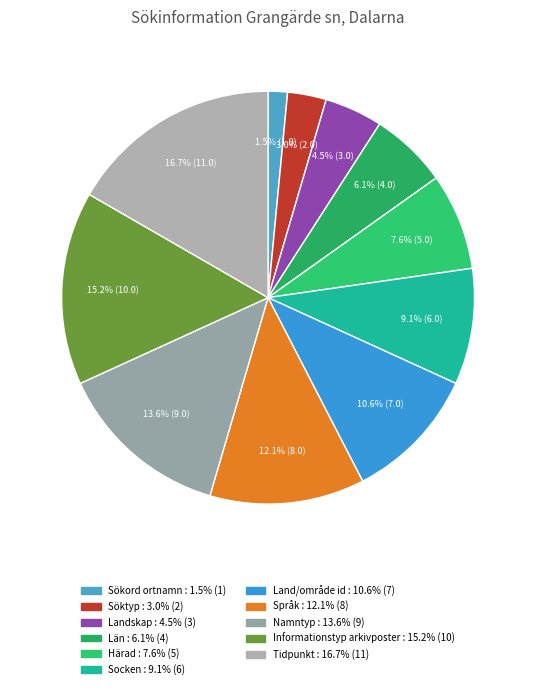

Count the number of slices in the pie.

11